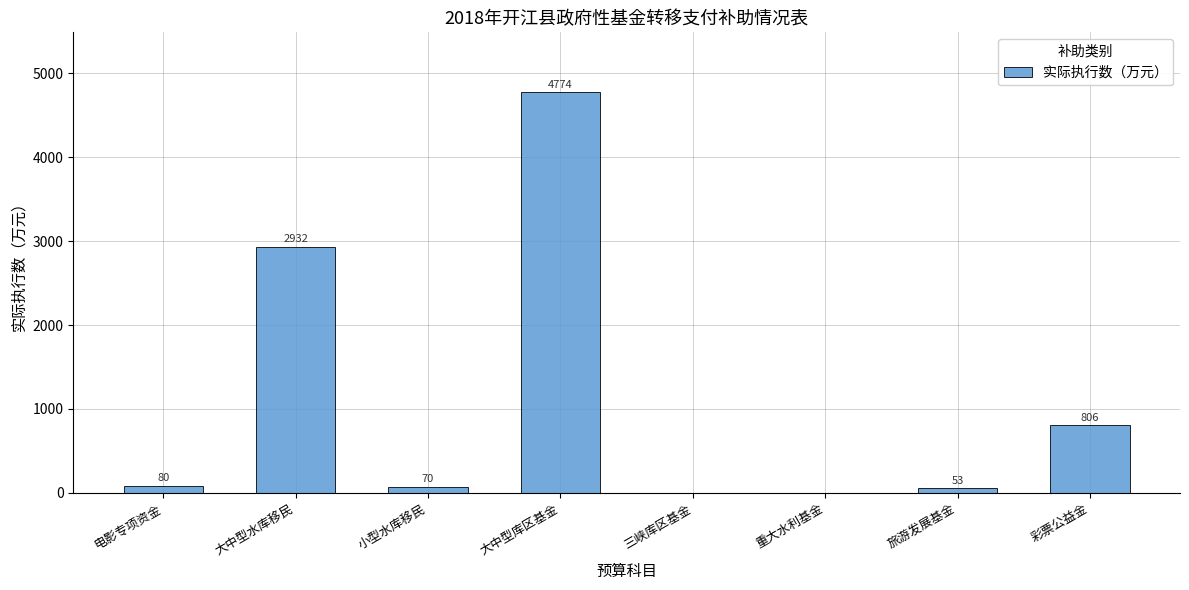

Are the bars horizontal?

No